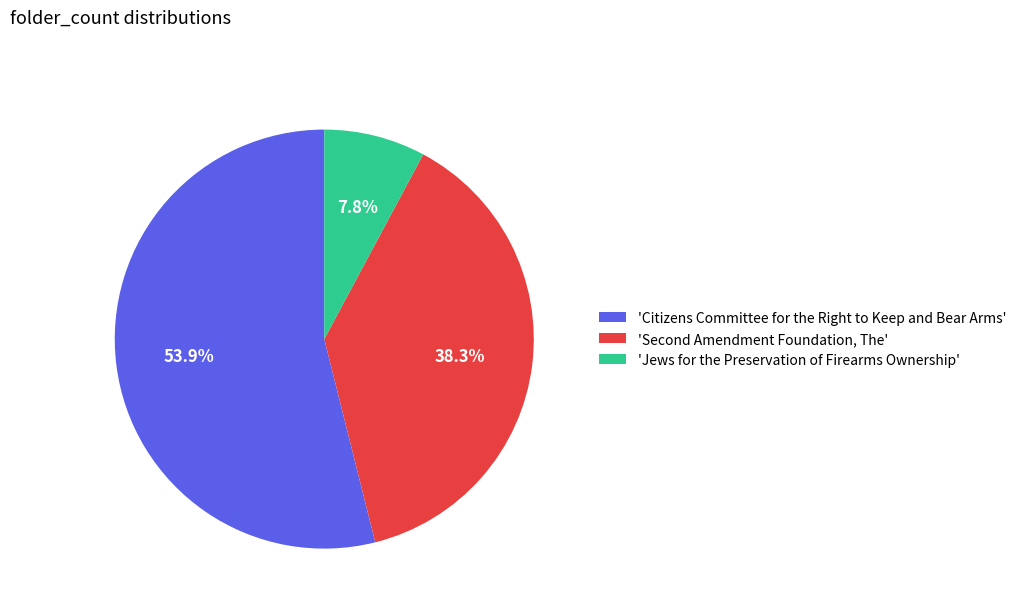

To the nearest percent, what is the difference between the largest and smallest slice percentages?

46%